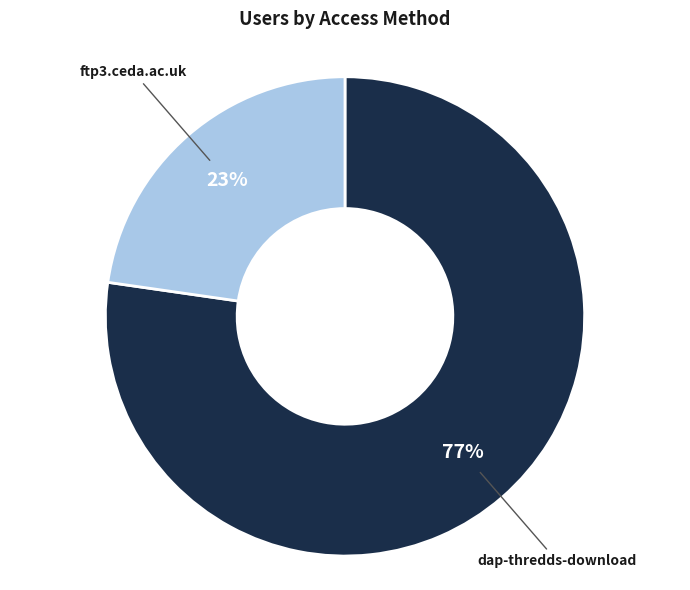

What is the largest slice in the pie chart?

dap-thredds-download